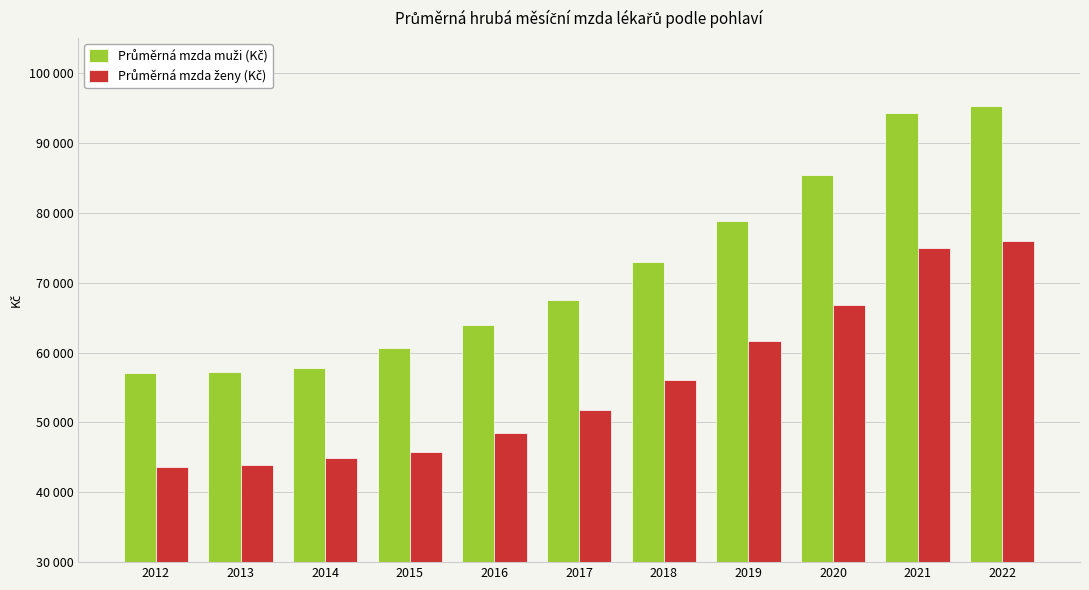

Does the chart contain any negative values?

No